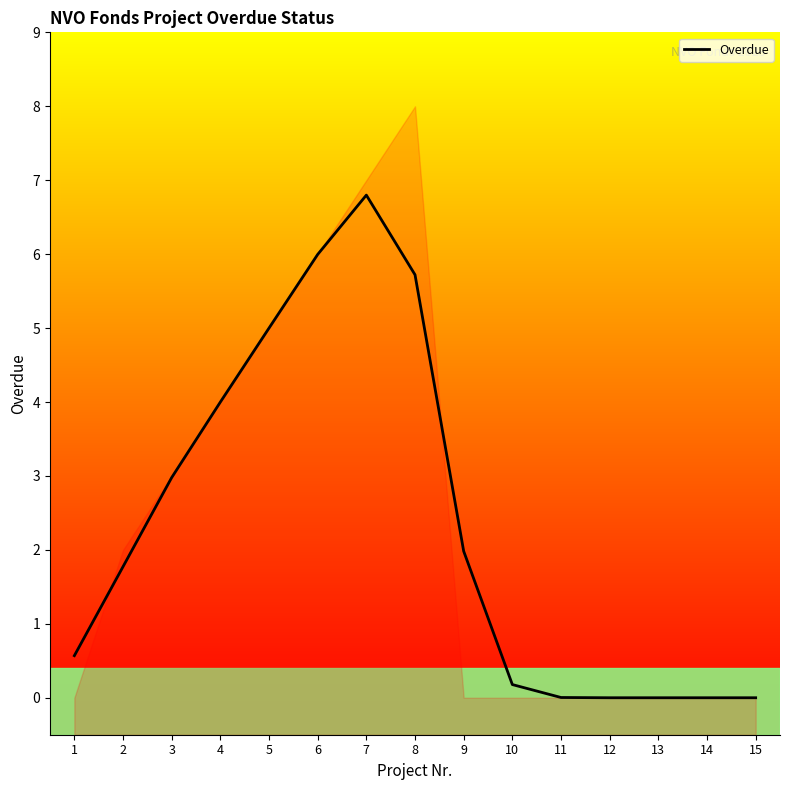

How many values are above zero?

11